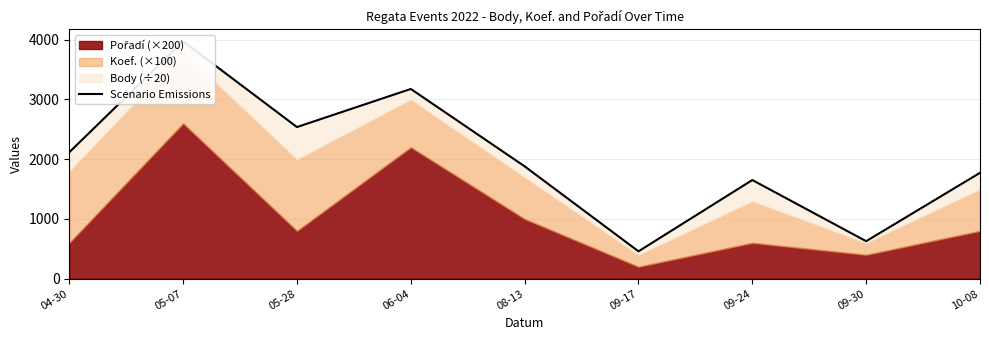

Approximately how many times larger is the value at 05-07 compared to 09-17?

8.7